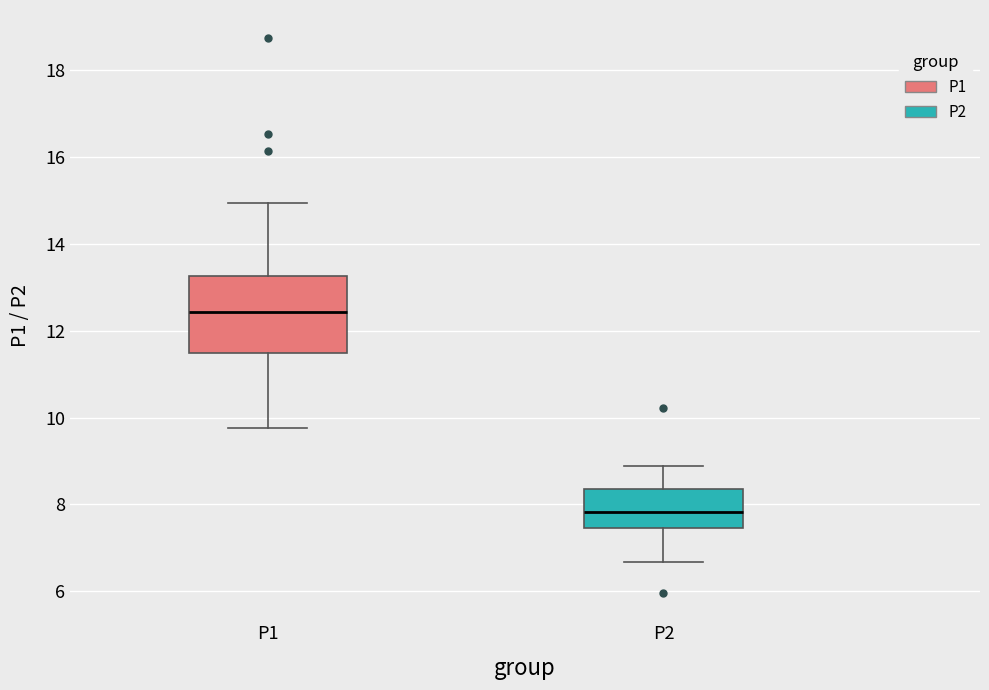

Reading left to right, transcribe this box plot: for each box, give where its median line is, the range the box spans, and where its two whiskers end, as read against the y-axis. The values are not printed on the chart, so give them approximately, as read against the axis.

P1: median 12.4, box 11.4 to 13.2, whiskers 9.8 to 15.0
P2: median 7.8, box 7.4 to 8.4, whiskers 6.6 to 8.8